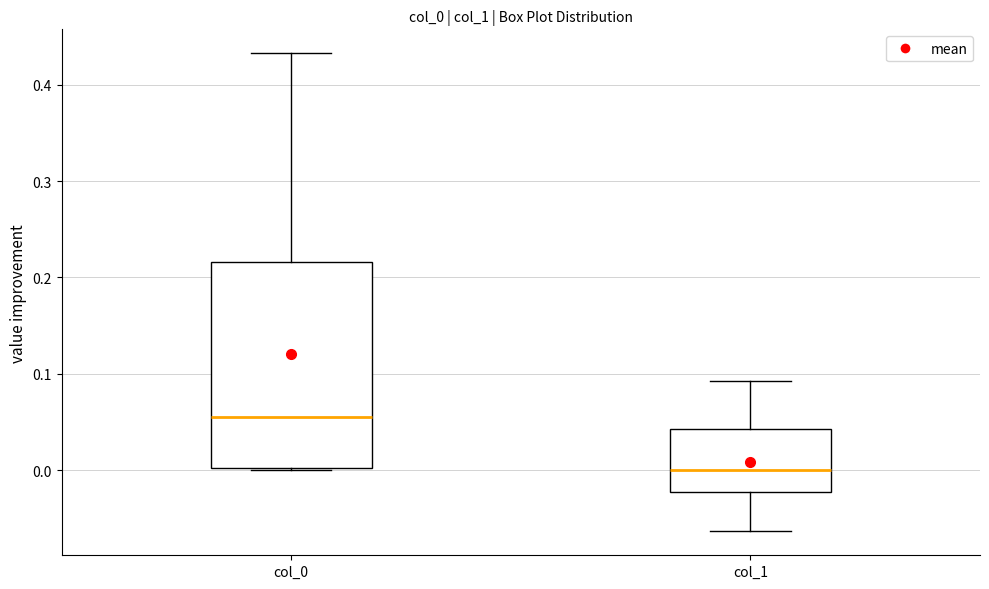

Which box is the tallest, from its lower edge to its upper edge?

col_0